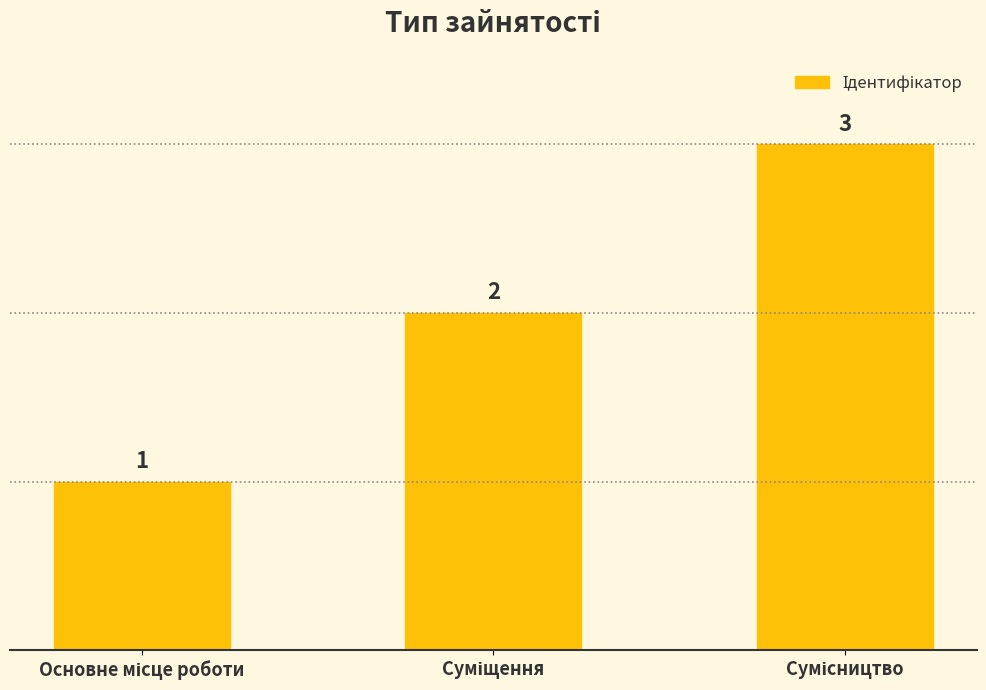

How many values are between 1 and 3?

3